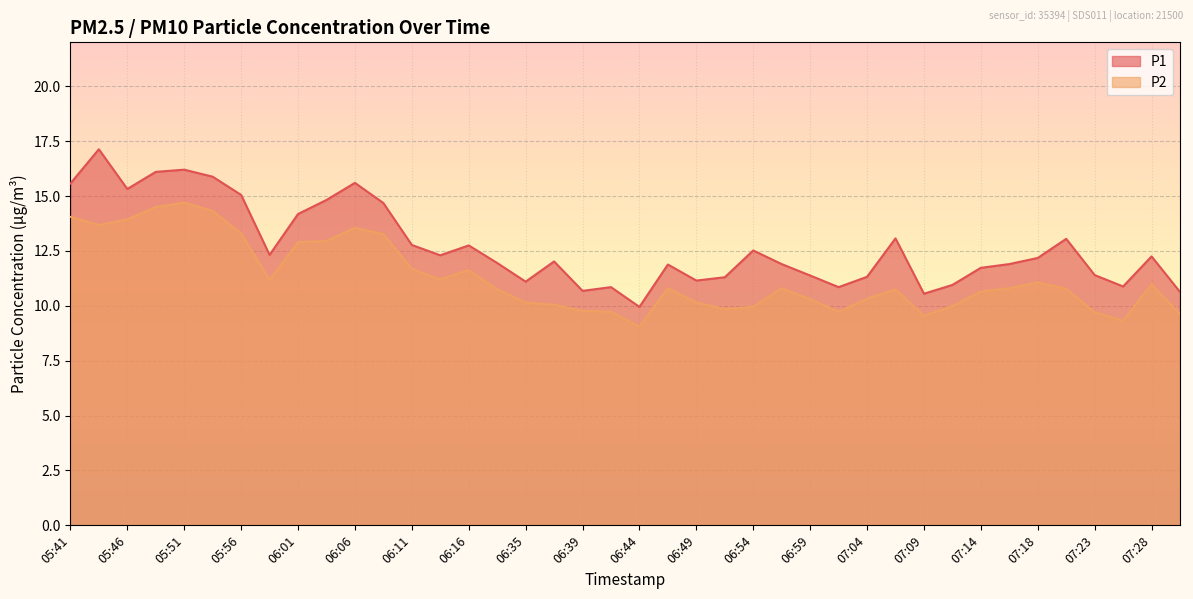

The P1 series shows 5.3 at 06:57. True or false?

False